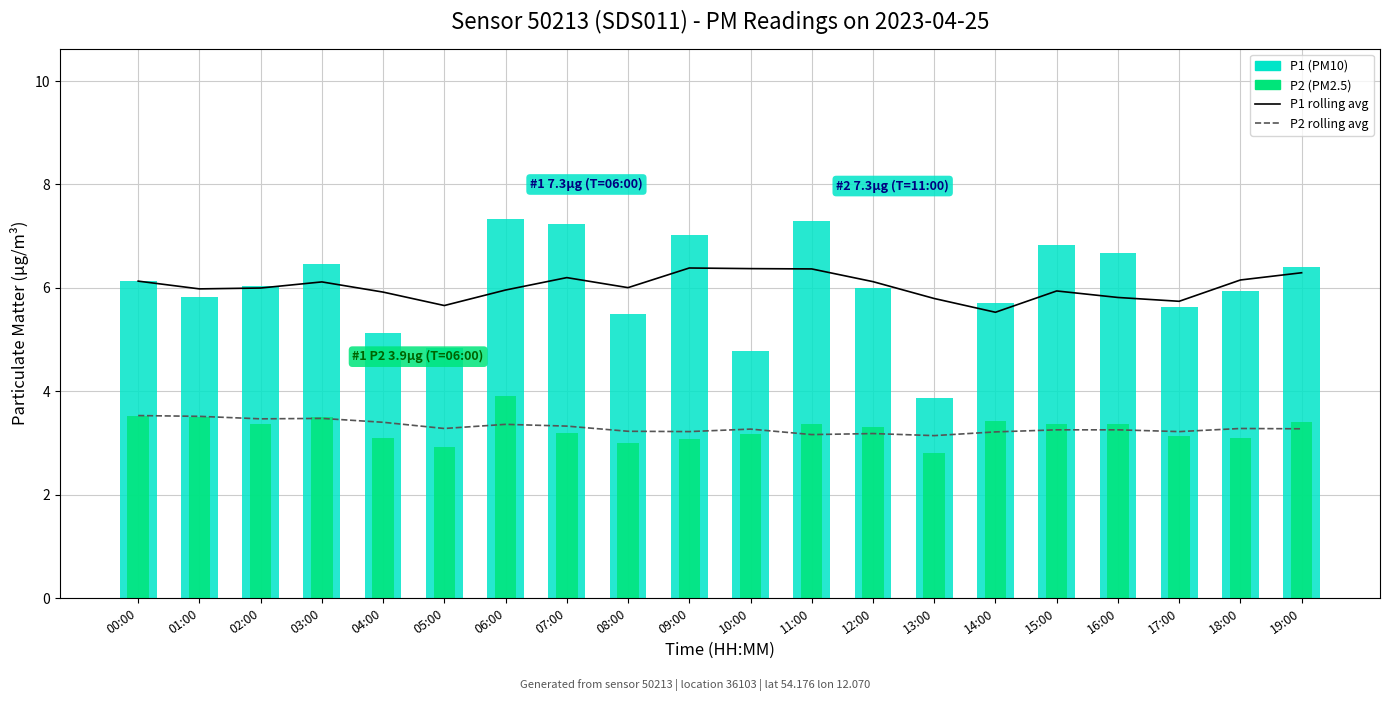

Rank the categories by P2 rolling avg value from lowest to highest.

13:00, 11:00, 12:00, 14:00, 09:00, 17:00, 08:00, 15:00, 16:00, 10:00, 19:00, 05:00, 18:00, 07:00, 06:00, 04:00, 02:00, 03:00, 01:00, 00:00